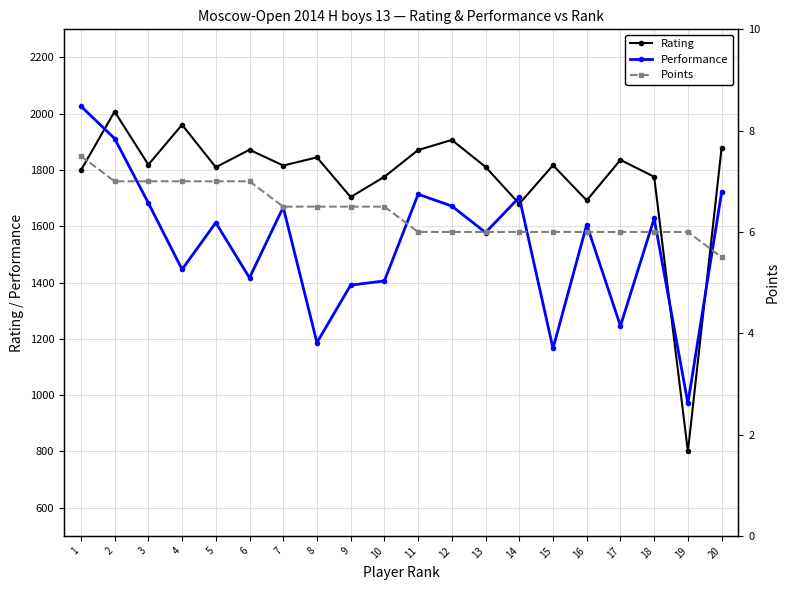

At which category is the sum across all series the highest?

2